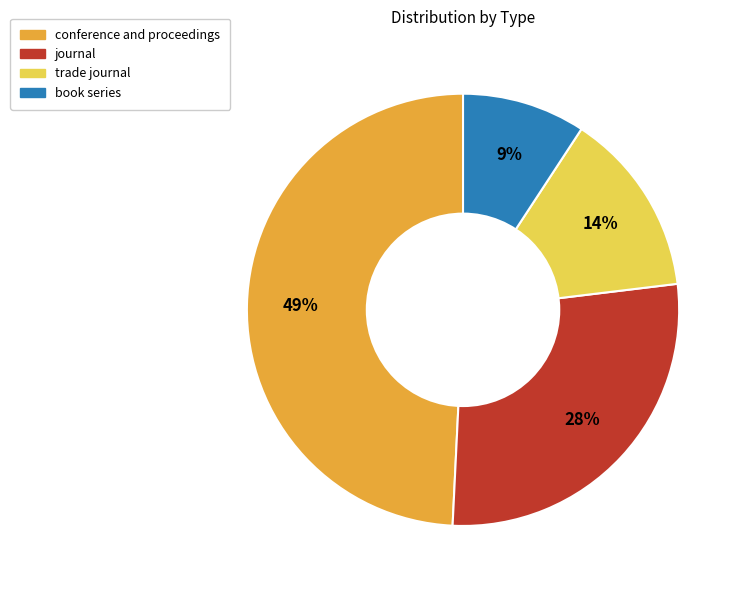

To the nearest percent, what is the difference between the largest and smallest slice percentages?

40%